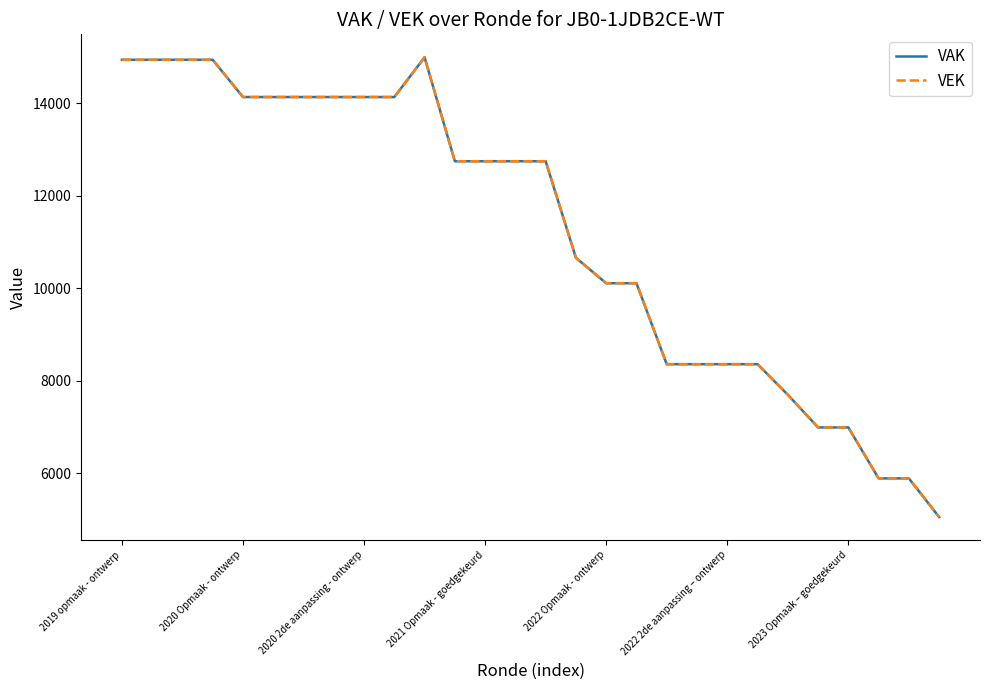

Rank the series by their maximum value, from highest to lowest.

VAK, VEK